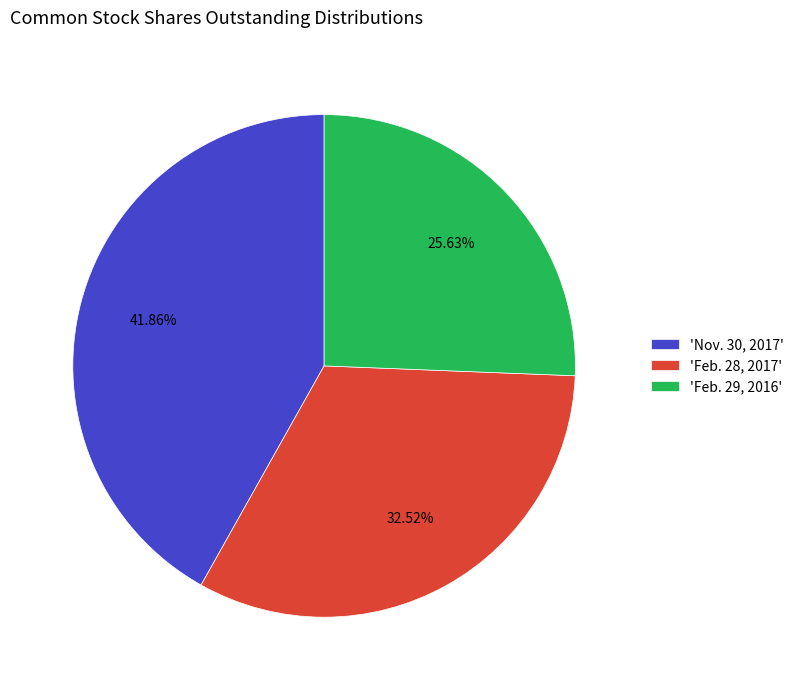

Which has a higher value, 'Feb. 28, 2017' or 'Feb. 29, 2016'?

'Feb. 28, 2017'